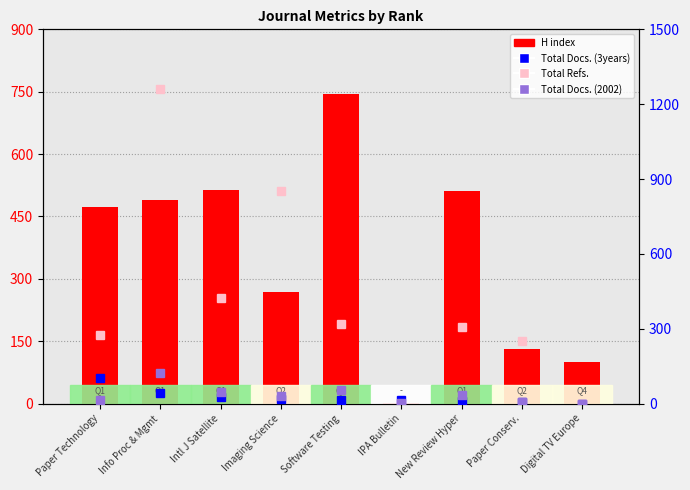

What are all the series names shown in the legend?

H index, Total Docs. (3years), Total Refs., Total Docs. (2002)